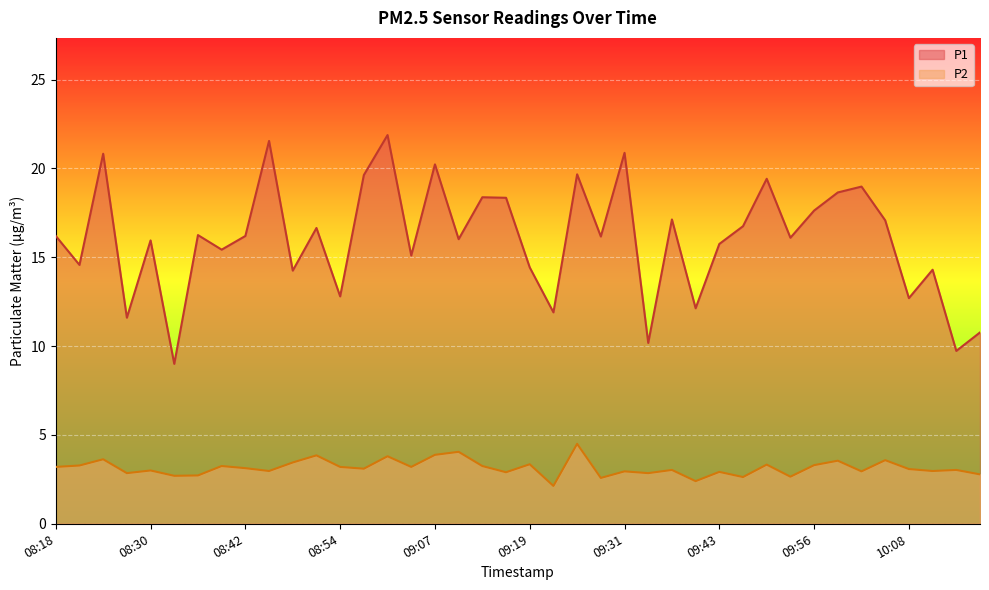

How many data points does each series have?

40